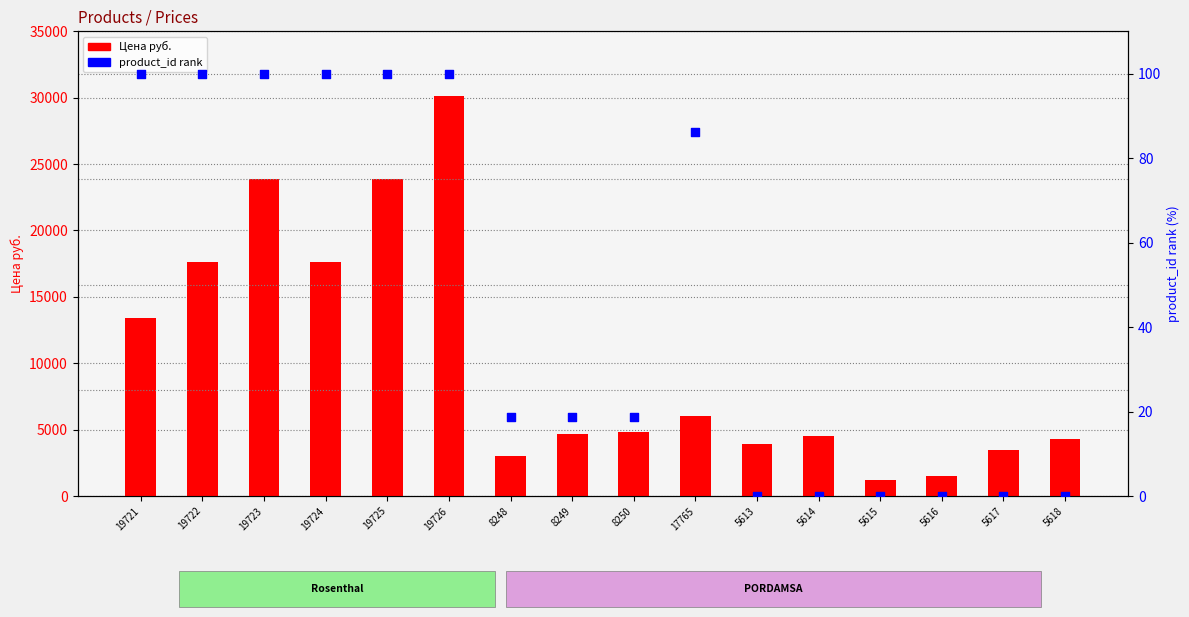

What are all the series names shown in the legend?

Цена руб., product_id rank